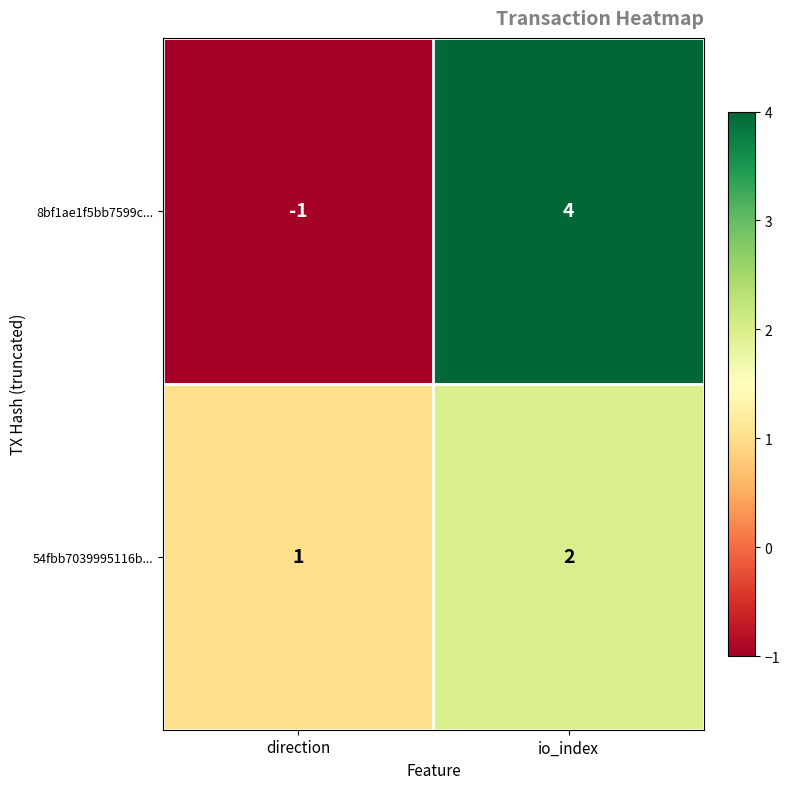

Reading left to right, what are all the values shown in this chart?

8bf1ae1f5bb7599c...: -1	4
54fbb7039995116b...: 1	2